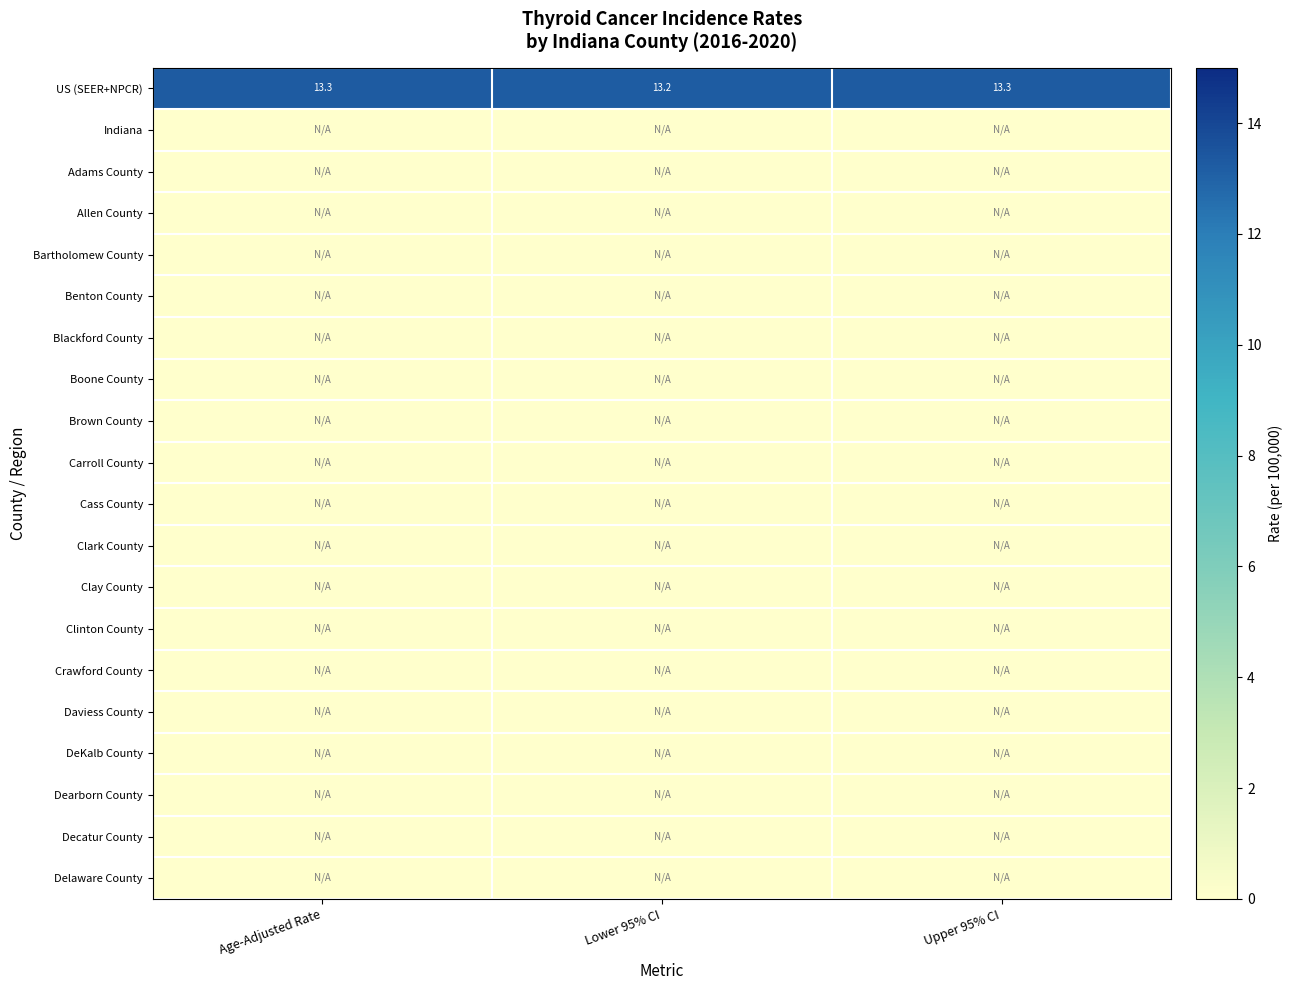

Which series has the largest range (max minus min)?

US (SEER+NPCR)